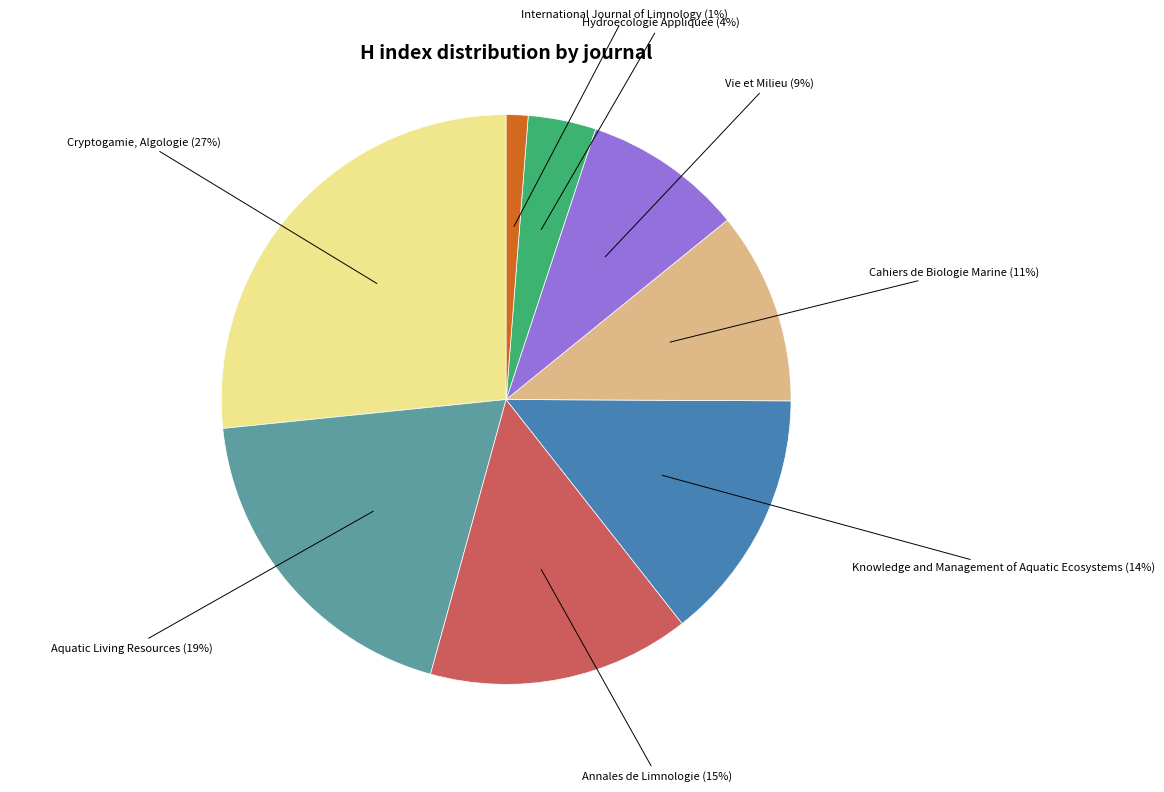

What is the smallest slice in the pie chart?

International Journal of Limnology